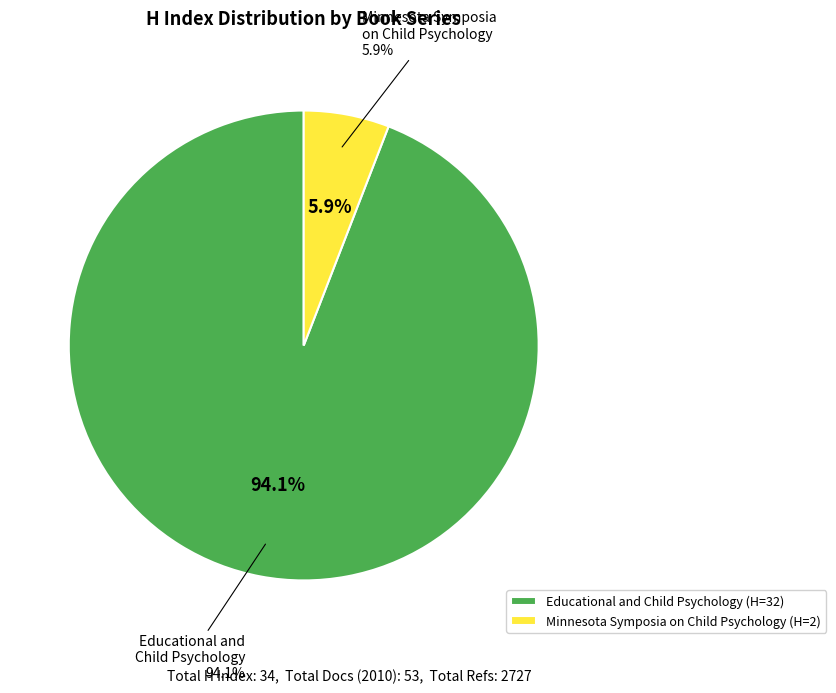

Rank the categories by value from lowest to highest.

Minnesota Symposia on Child Psychology, Educational and Child Psychology